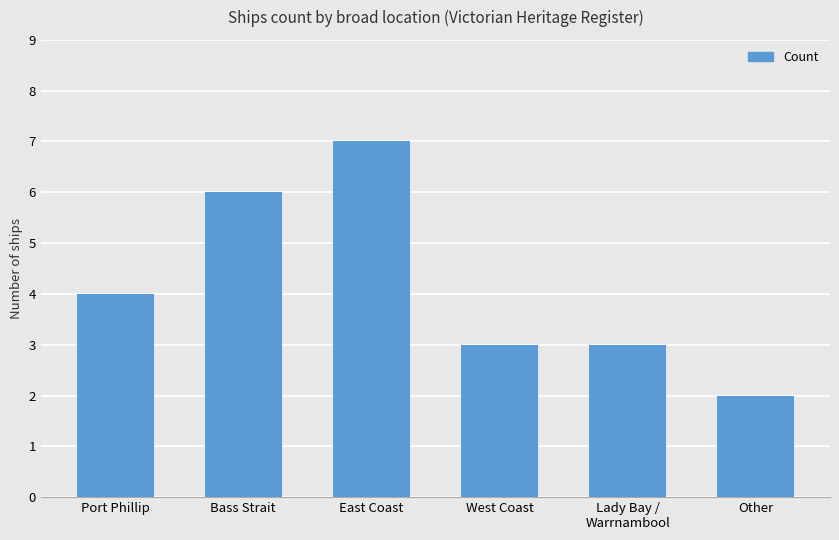

Reading left to right, what are all the values shown in this chart?

4	6	7	3	3	2